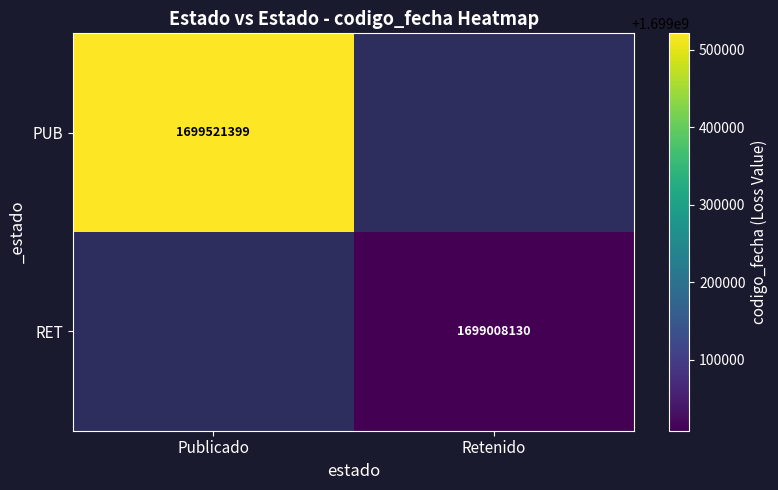

Is it true that RET equals 2530492932 at Retenido?

False